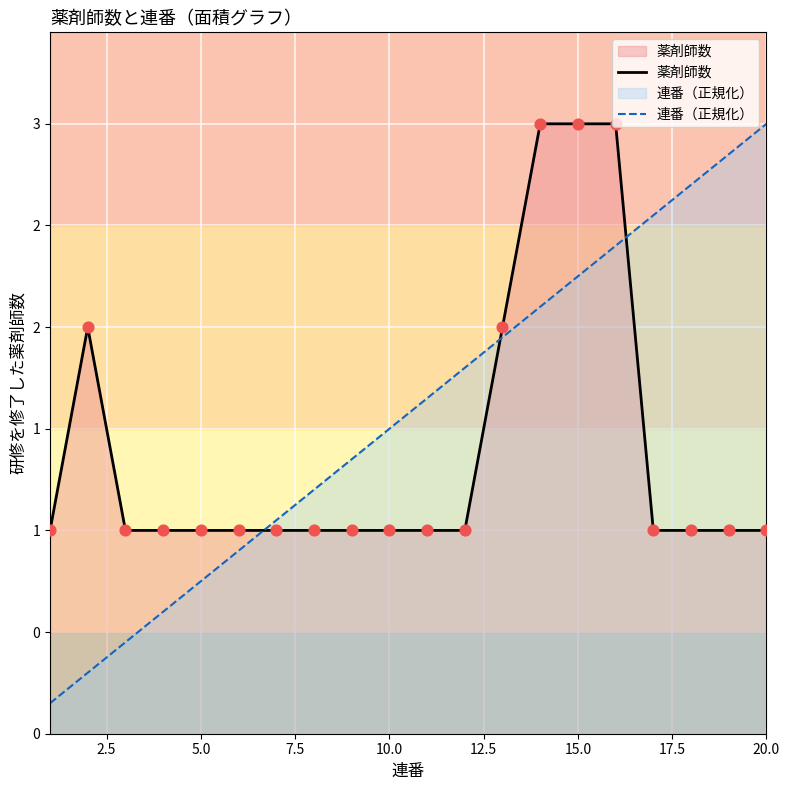

Which series has the largest Y range (max minus min)?

連番（正規化）